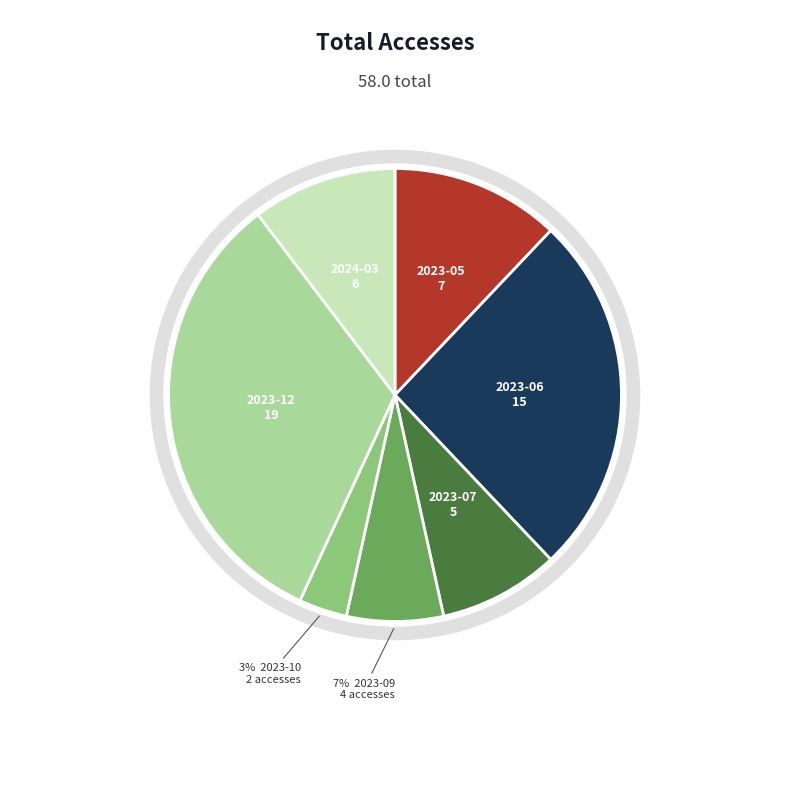

Which category has the smallest portion of the pie?

2023-10